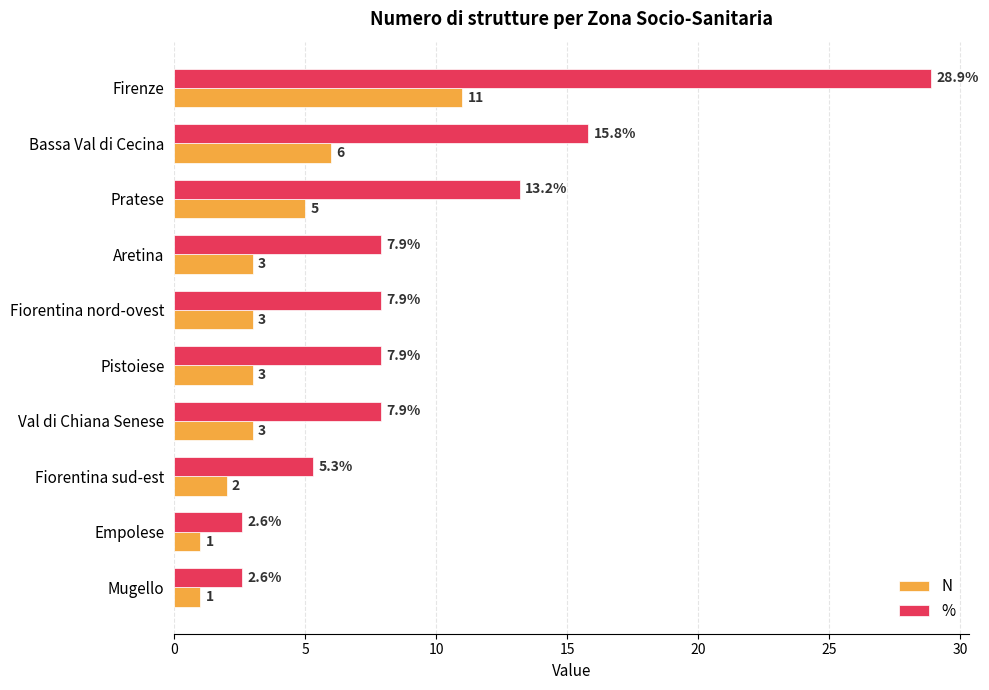

What is the greatest value displayed?

28.9